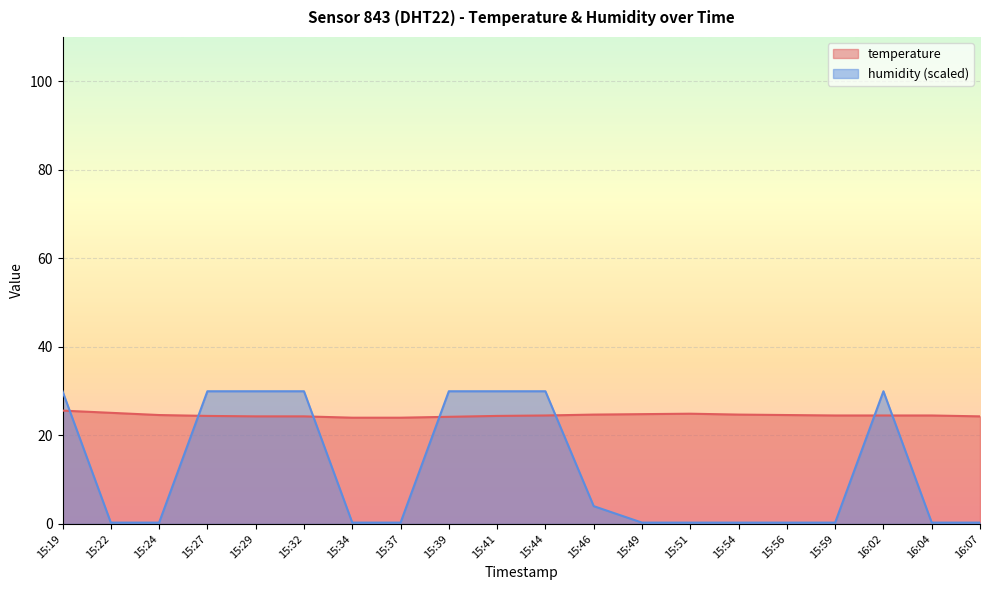

Which series changed the most between 15:22 and 15:24?

temperature